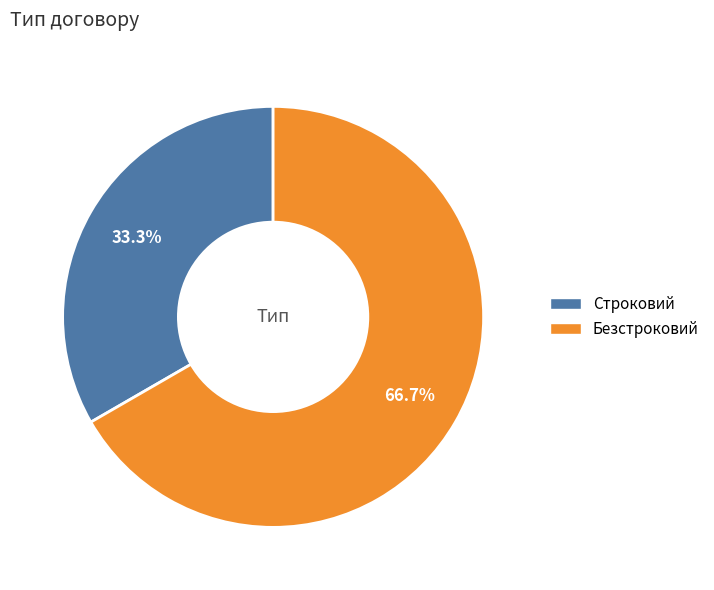

Rank the categories by value from highest to lowest.

Безстроковий, Строковий